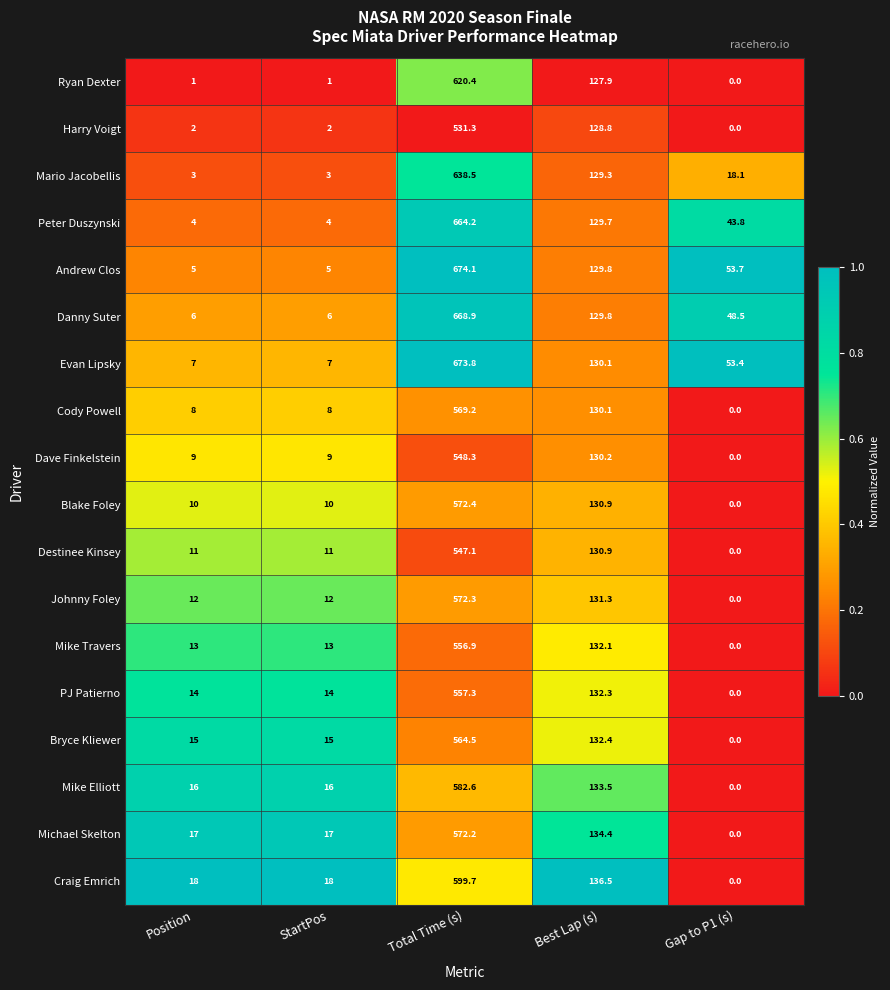

What is the sum of the Blake Foley values at Position and Gap to P1 (s)?

10.0